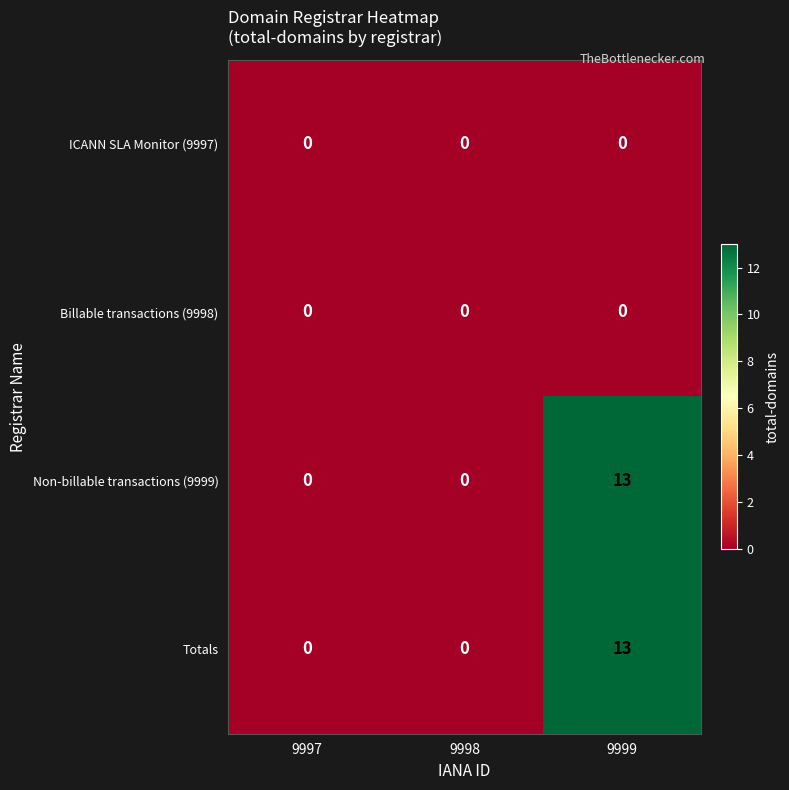

What is the spread (max minus min) of values at 9999?

13